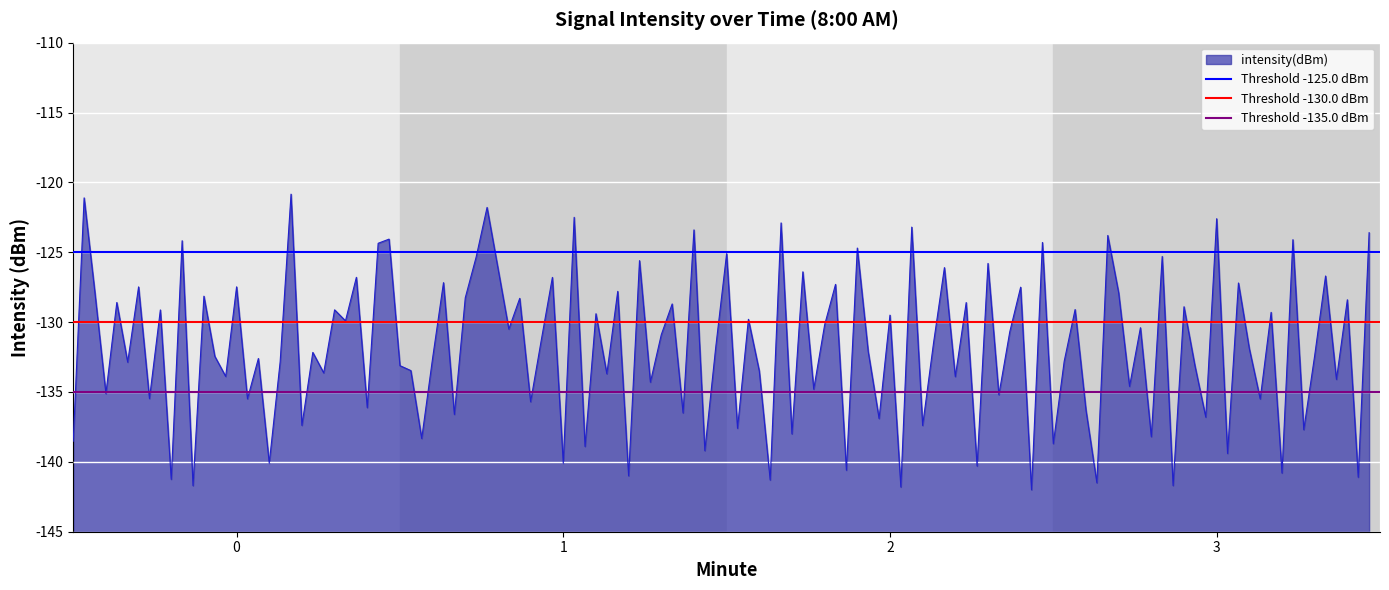

True or false: intensity(dBm) has a value of -231.3 at 1.

False